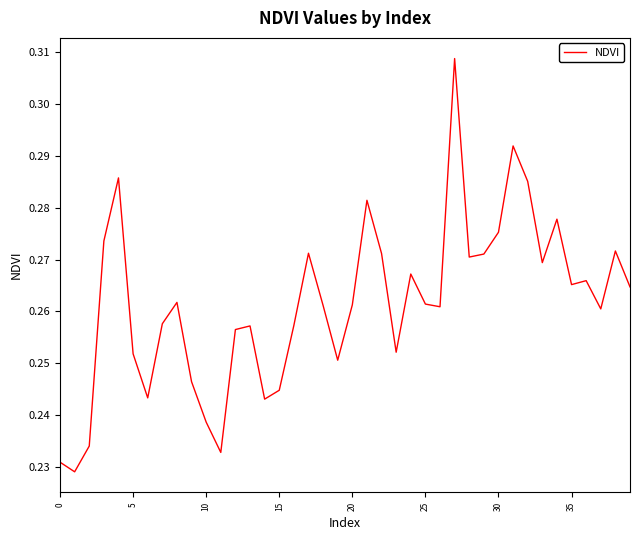

How many values are between 0 and 1?

40